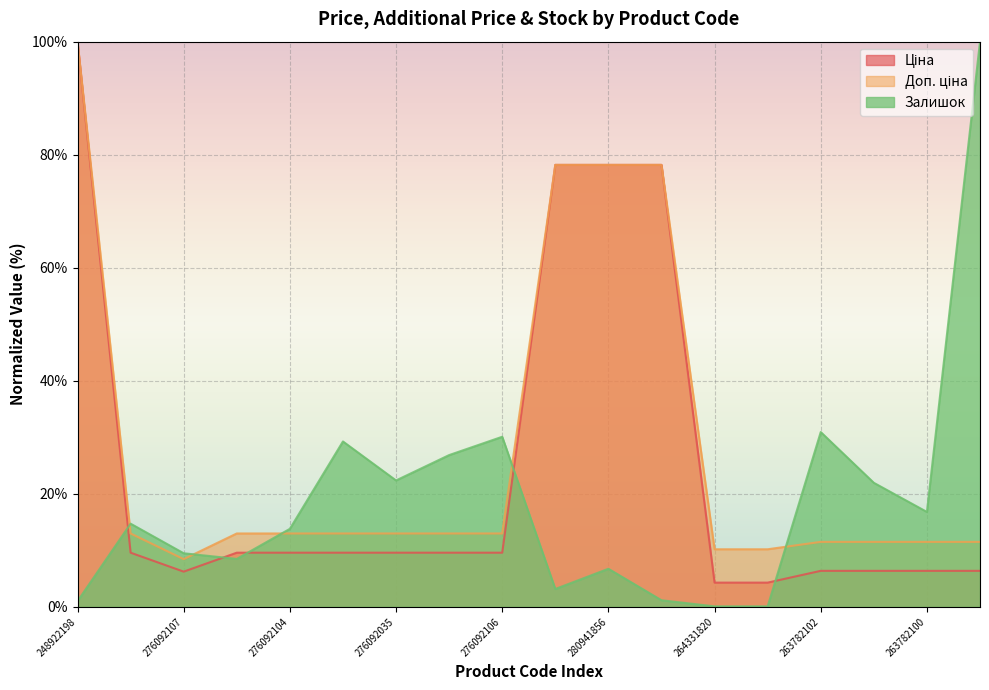

What are all the series names shown in the legend?

Ціна, Доп. ціна, Залишок